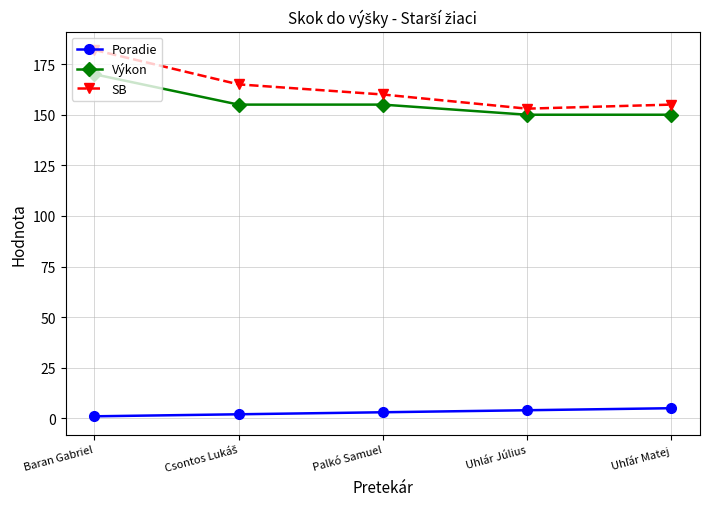

What is the average value of the Poradie series?

3